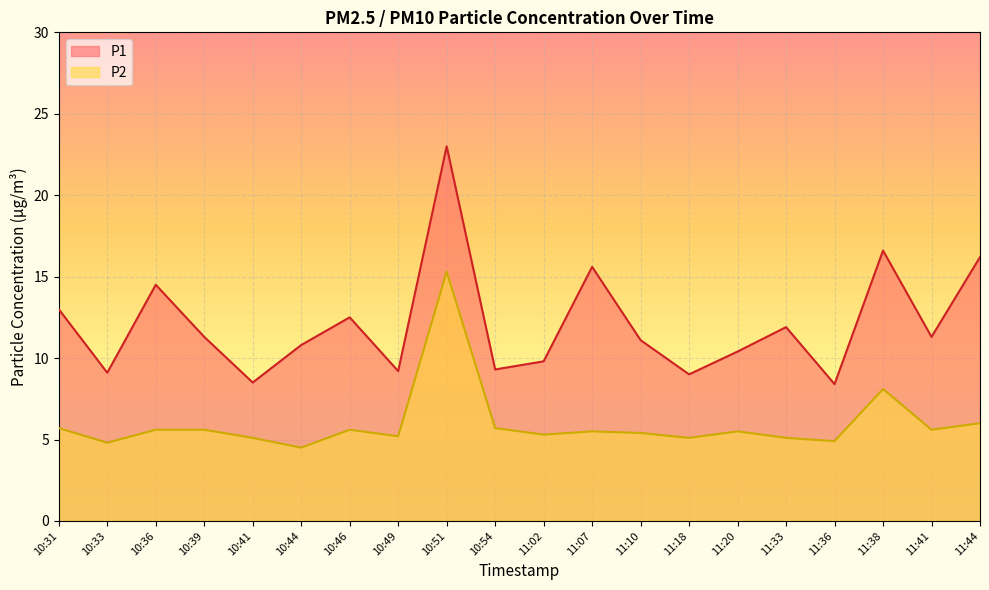

What are all the series names shown in the legend?

P1, P2